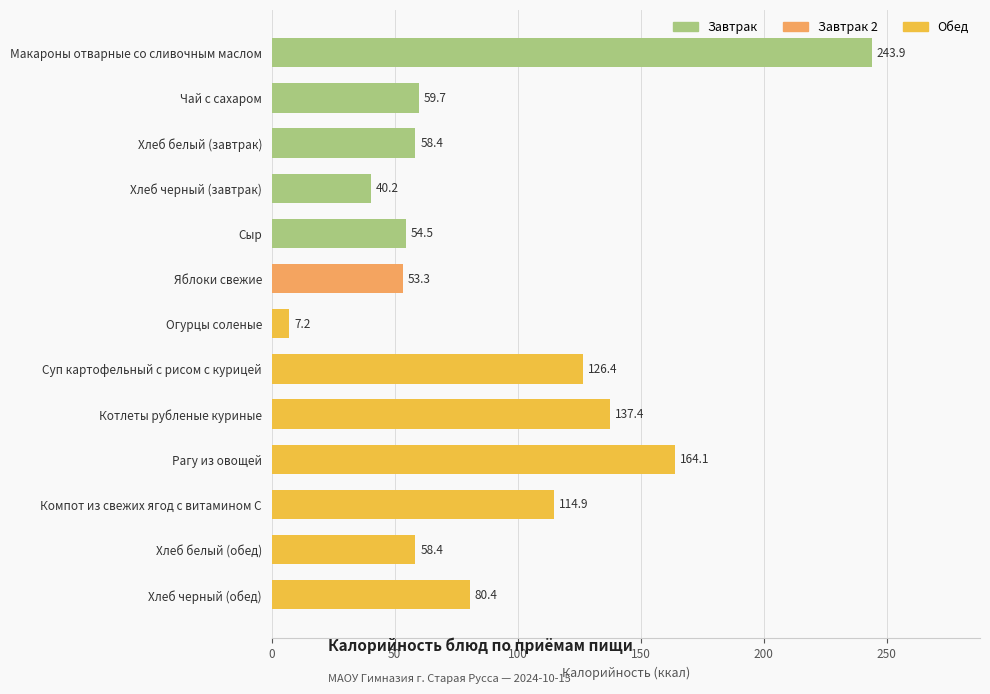

Are the bars grouped side by side (vs. stacked)?

No